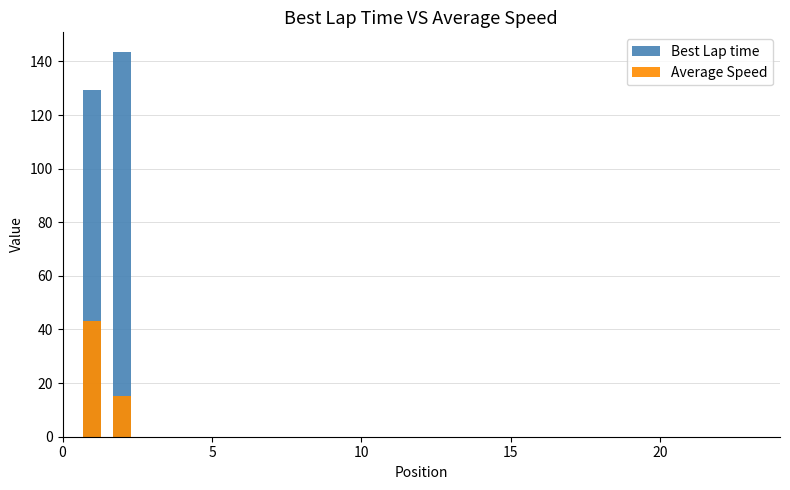

Rank the series by their maximum value, from lowest to highest.

Average Speed, Best Lap time